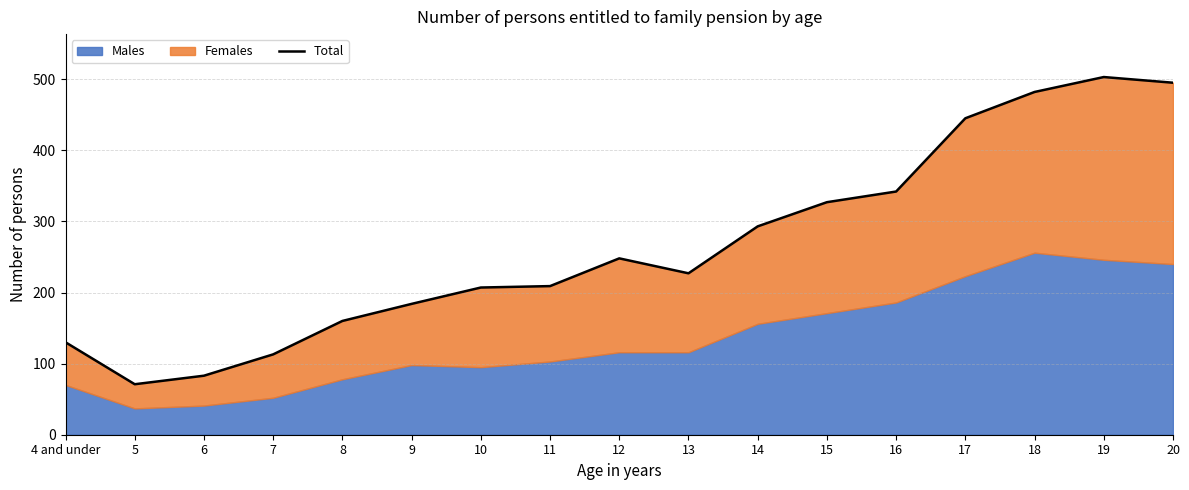

True or false: the data shows 83 at 6.

True